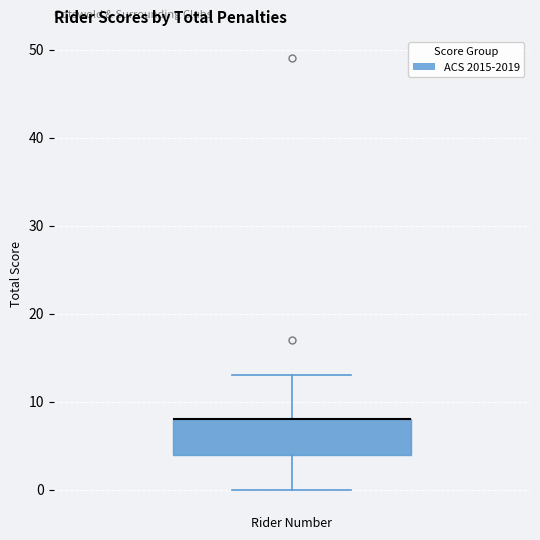

Transcribe this box plot: give where the median line is, the range the box spans, and where the two whiskers end, as read against the y-axis. The values are not printed on the chart, so give them approximately, as read against the axis.

median 8 (drawn on the box's upper edge), box 4 to 8, whiskers 0 to 13